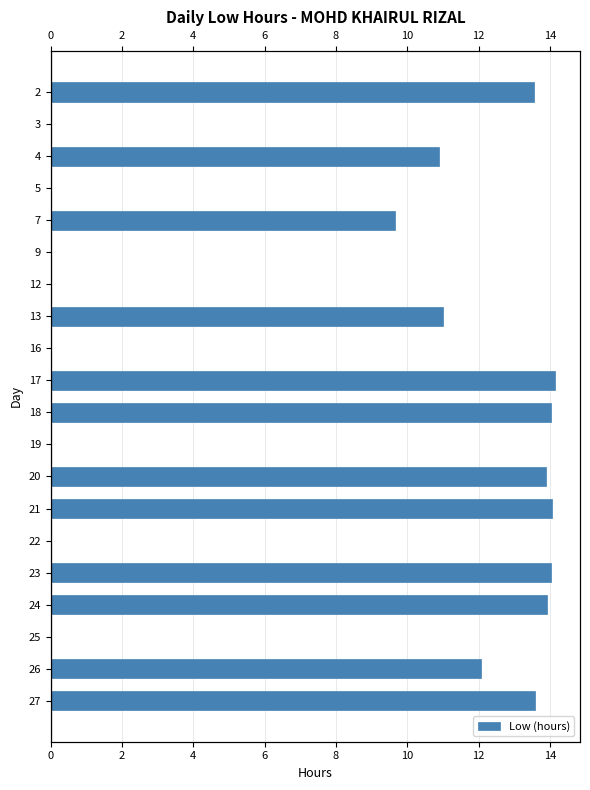

What is the average value?

7.7